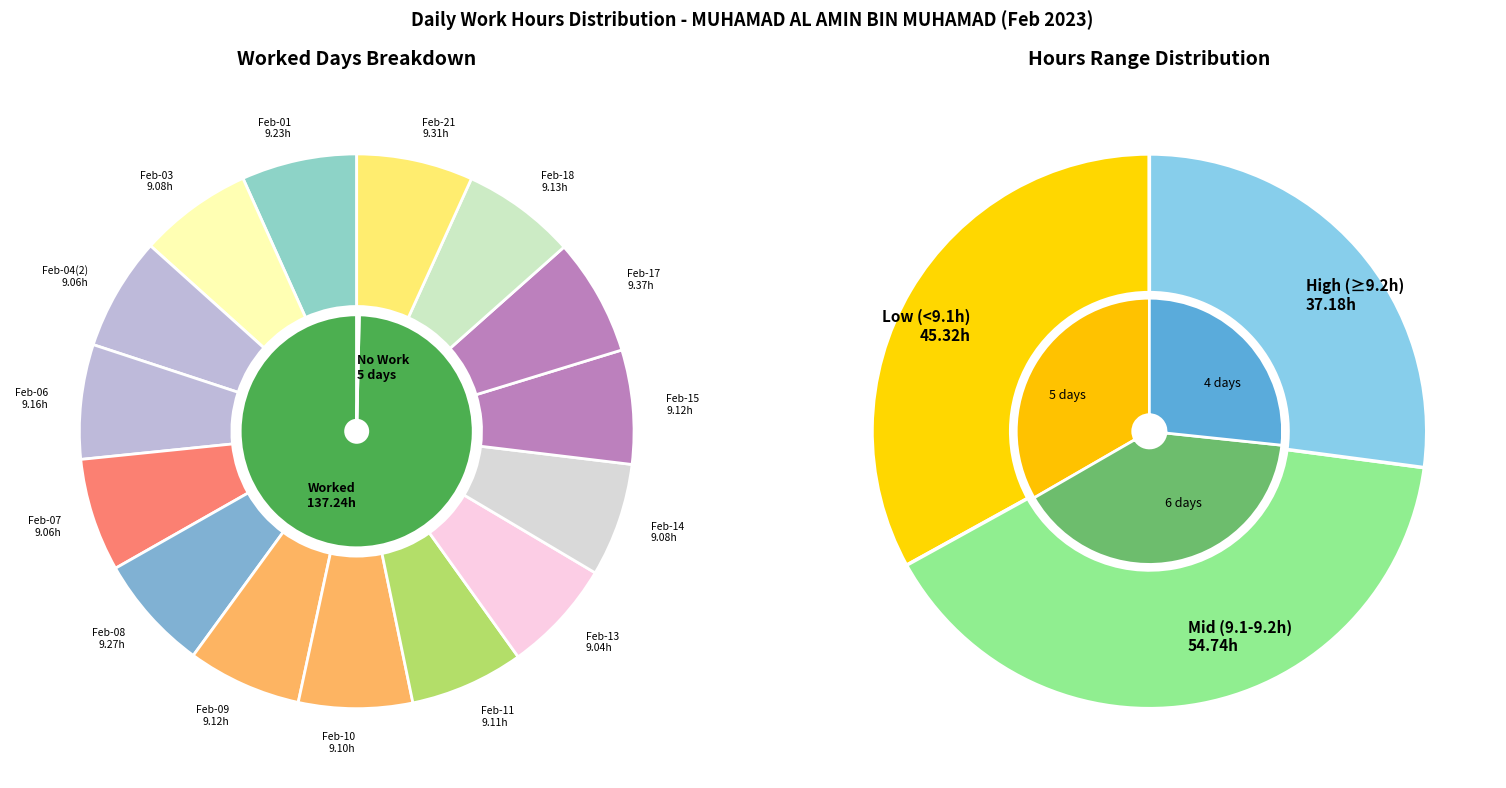

What is the ratio of the value at Feb-21 to the value at Feb-08?

1.0